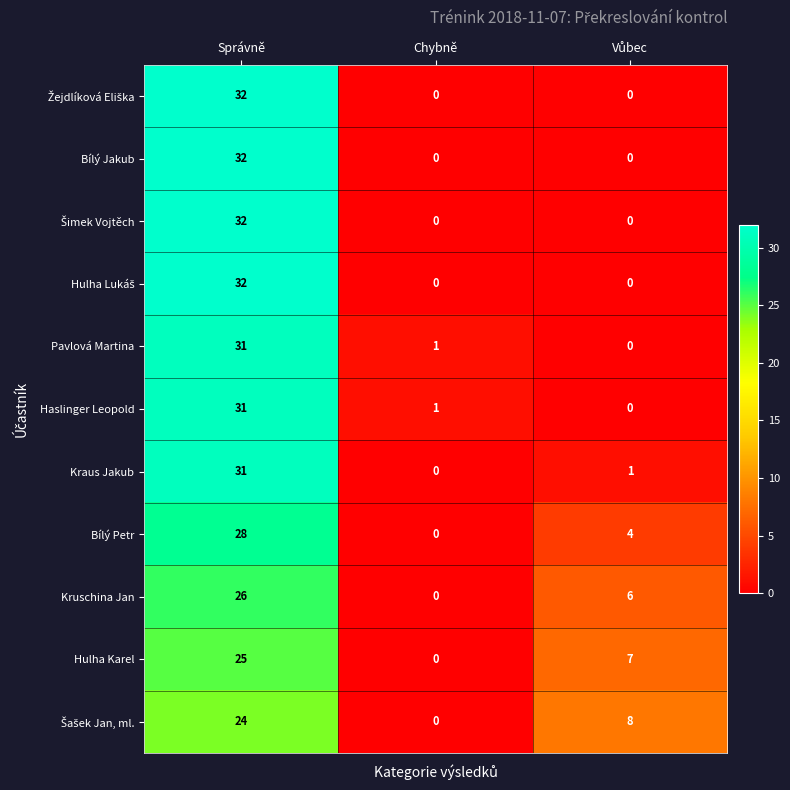

What is the sum of all Kruschina Jan values?

32